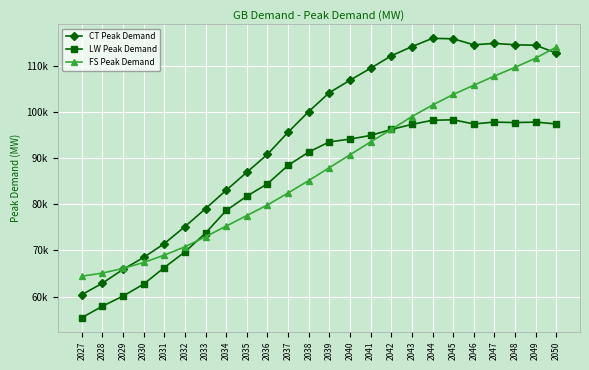

What are all the series names shown in the legend?

CT Peak Demand, LW Peak Demand, FS Peak Demand